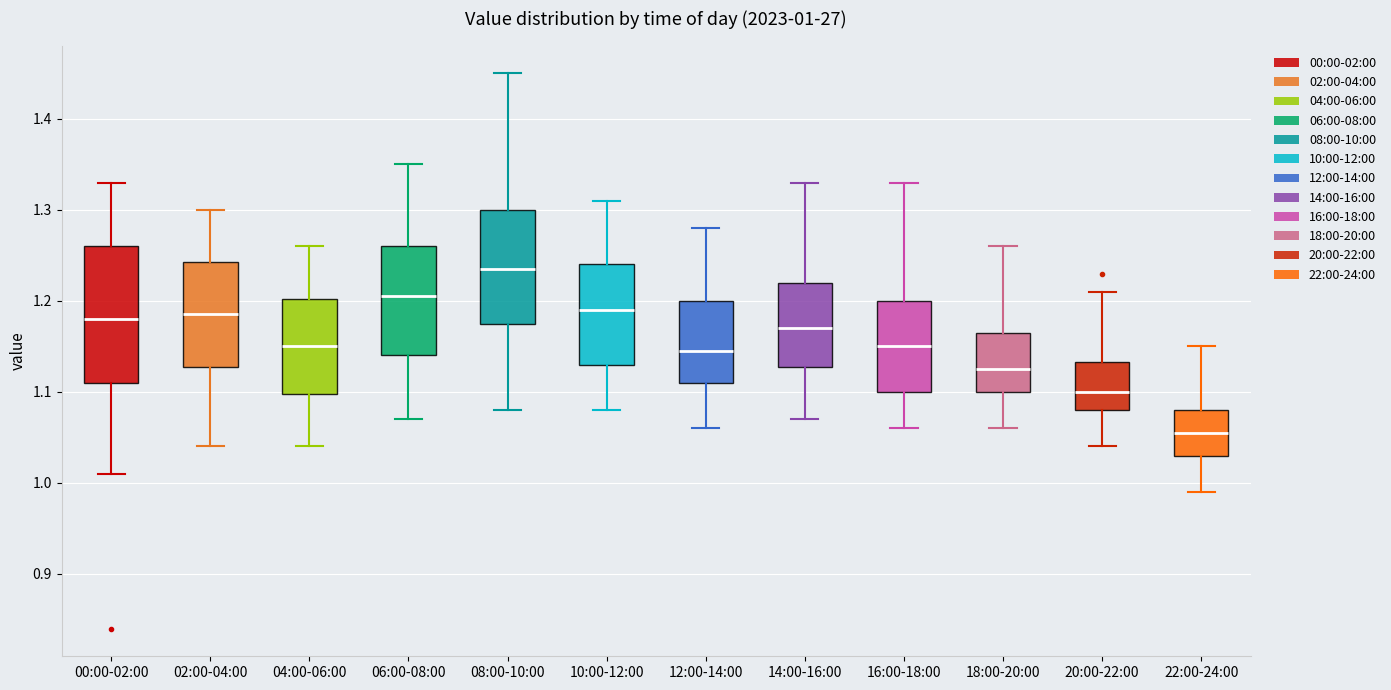

Which box has the highest median line?

08:00-10:00